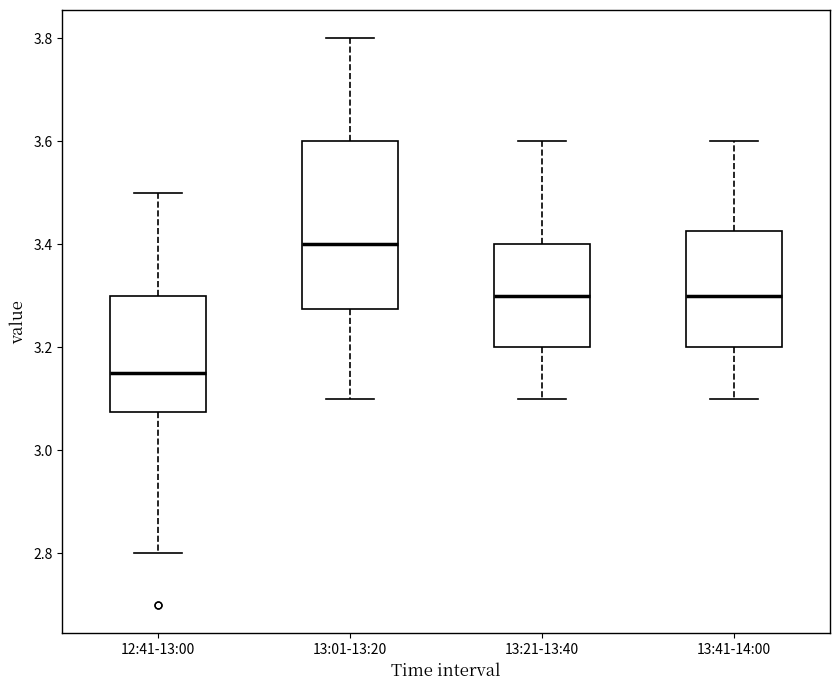

Reading left to right, read every box against the y-axis: the position of its median line, the range the box covers, and the ends of its whiskers. The values are not printed on the chart, so give them approximately, as read against the axis.

12:41-13:00: median 3.16, box 3.08 to 3.30, whiskers 2.80 to 3.50
13:01-13:20: median 3.40, box 3.28 to 3.60, whiskers 3.10 to 3.80
13:21-13:40: median 3.30, box 3.20 to 3.40, whiskers 3.10 to 3.60
13:41-14:00: median 3.30, box 3.20 to 3.42, whiskers 3.10 to 3.60